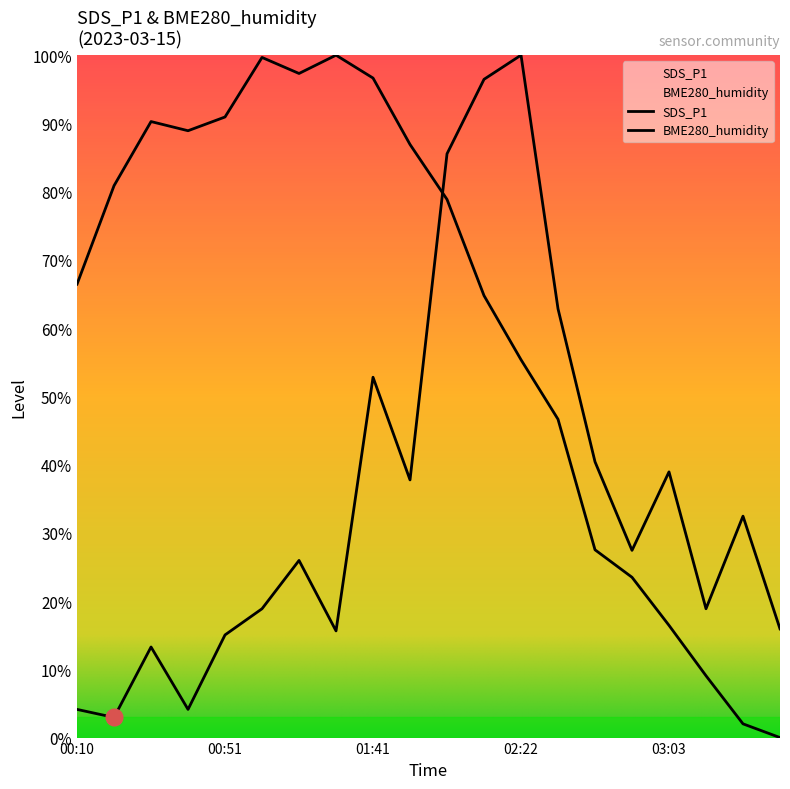

Count the number of categories in the chart.

20